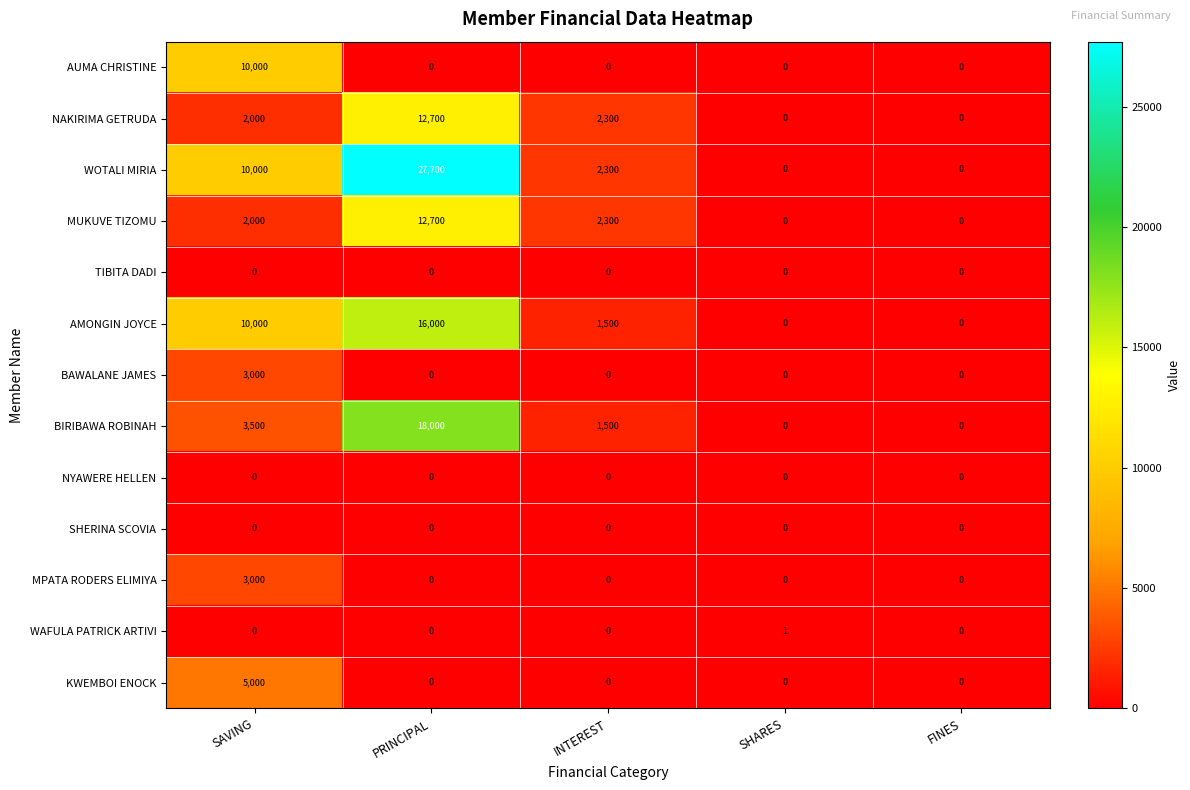

What is the average value of the NAKIRIMA GETRUDA series?

3400